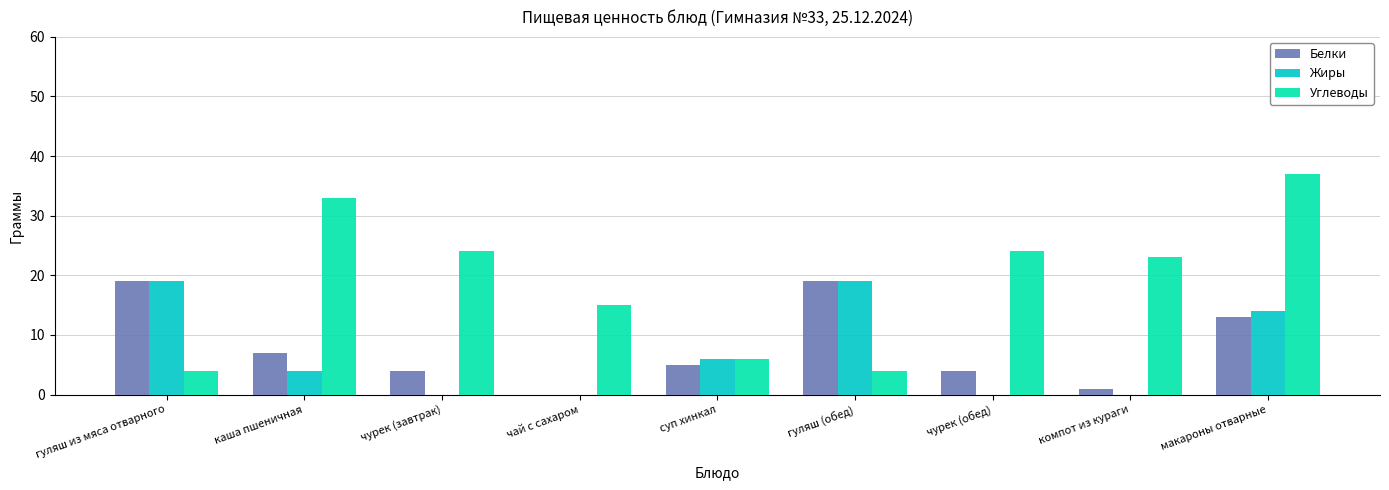

Where is Белки nearest to the value 9?

каша пшеничная